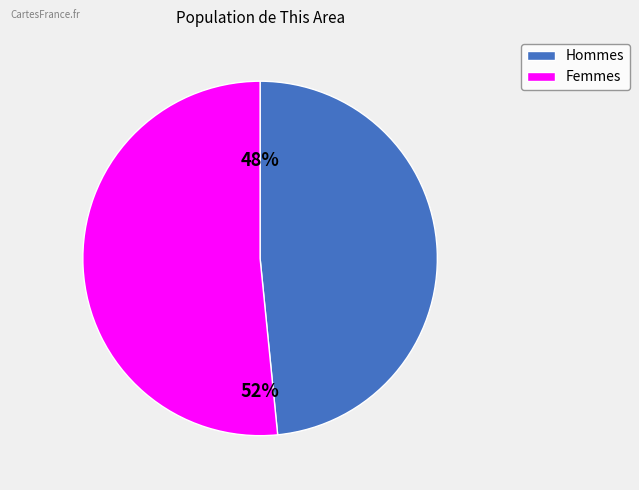

Does any single category account for the majority?

Yes